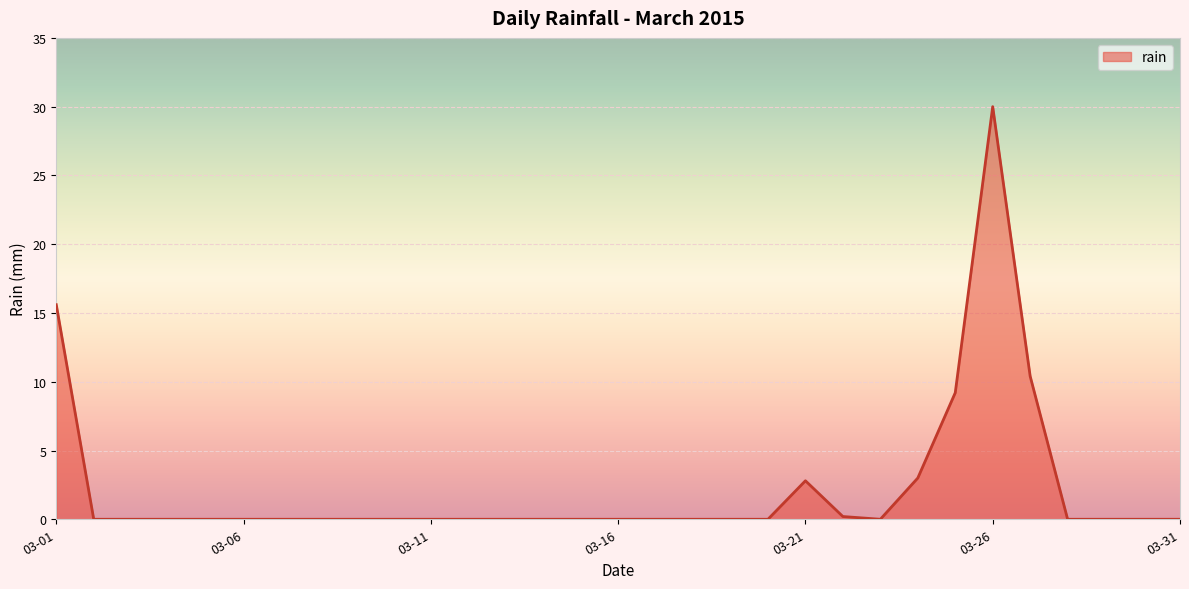

What is the maximum value shown in the chart?

30.0